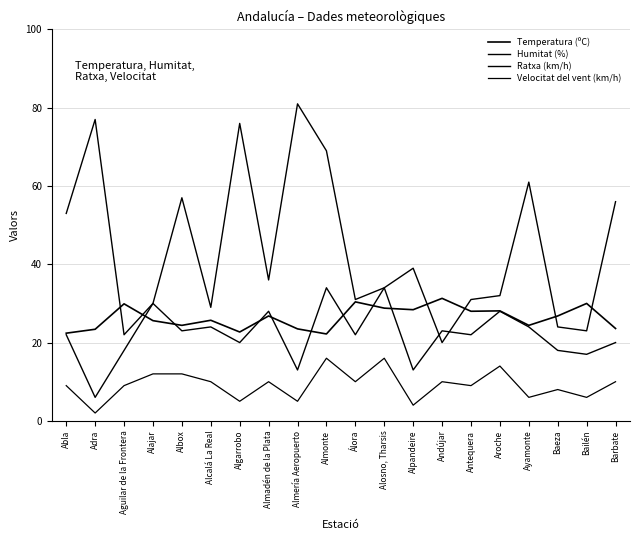

In Temperatura (ºC), how many points are lower than both neighbors (excluding endpoints)?

6